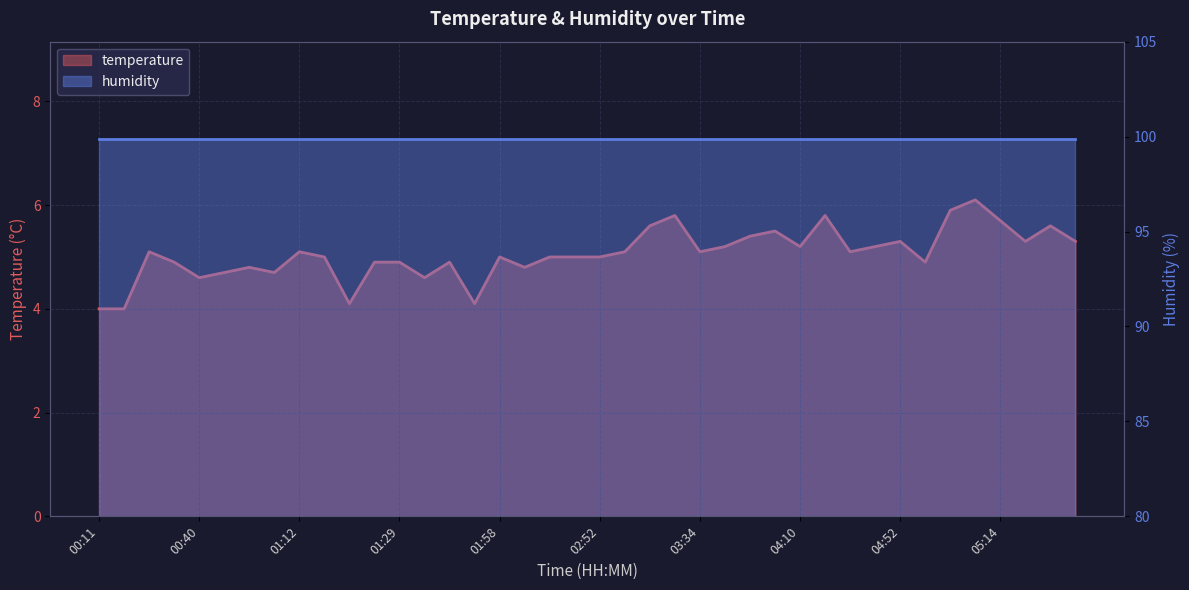

What is the greatest value displayed?

6.1